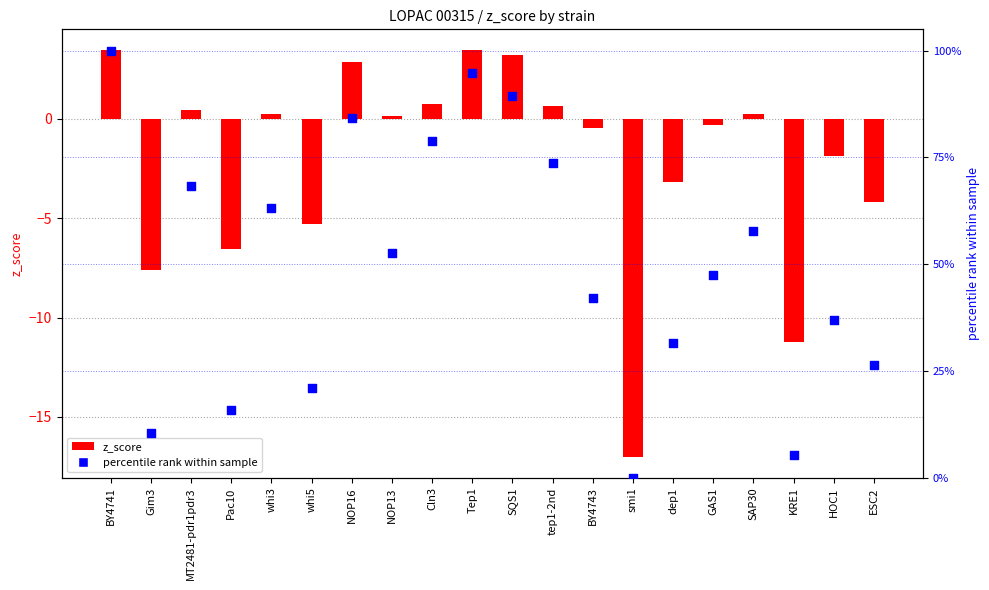

At how many categories does at least one series exceed -1?

20